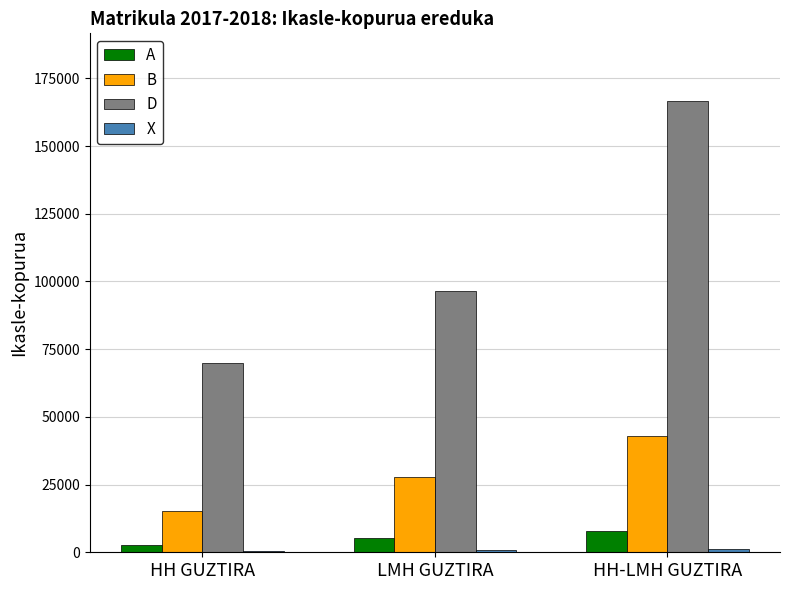

What is the greatest value displayed?

166640